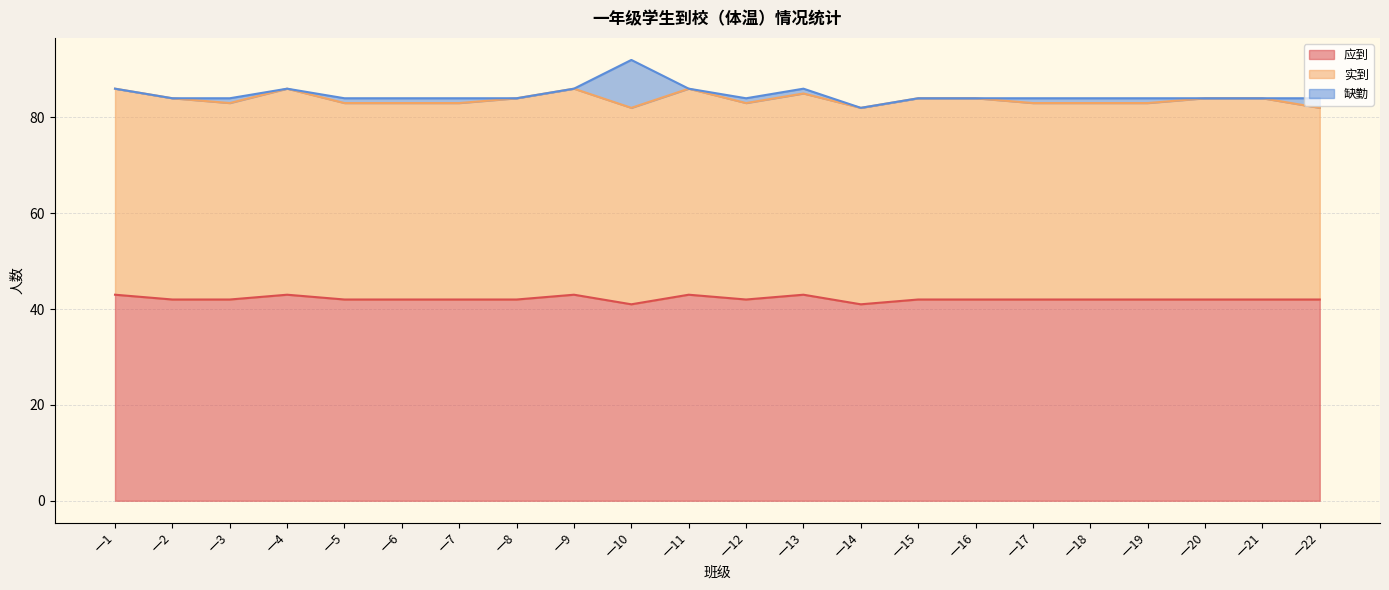

What is the average value of the 应到 series?

42